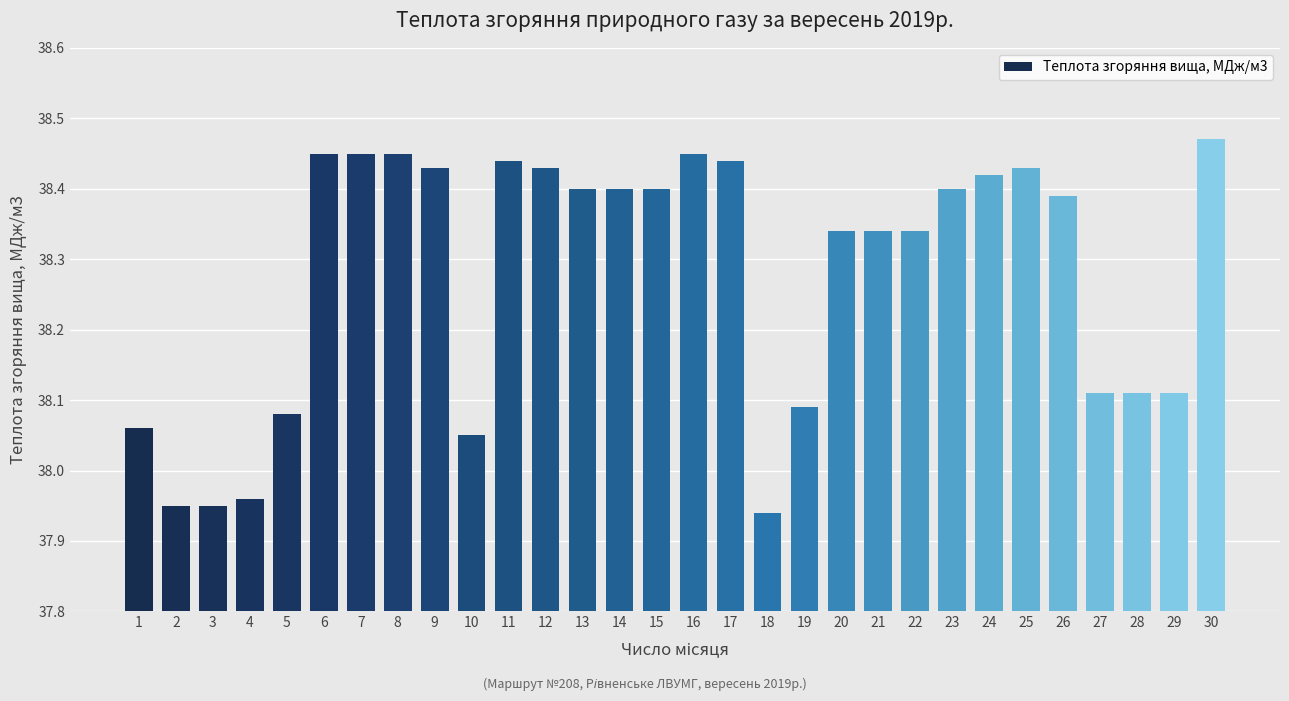

Which has a higher value, 12 or 6?

6